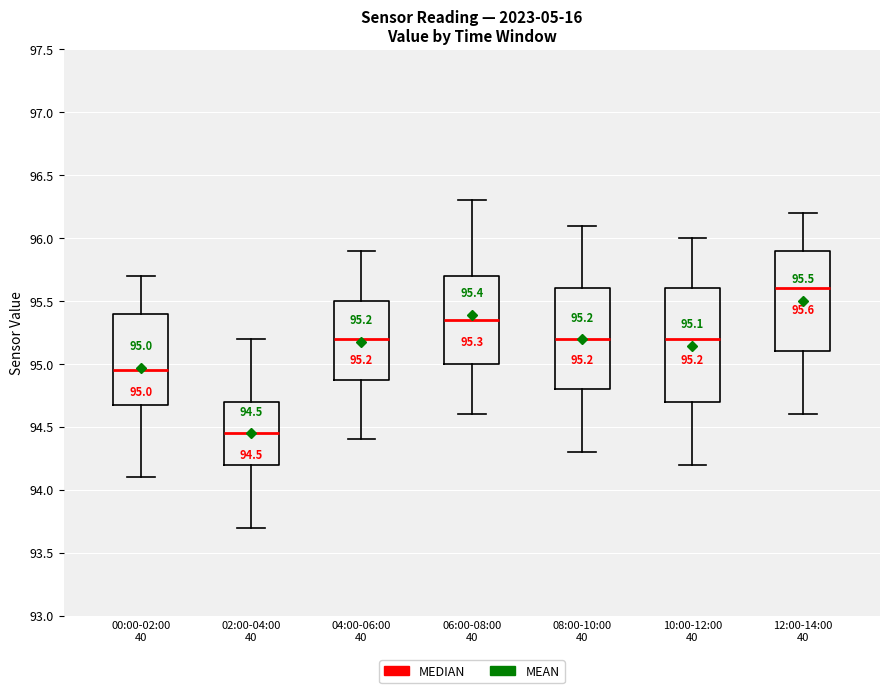

Comparing the boxes themselves (not the whiskers), which one is the tallest?

10:00-12:00 40